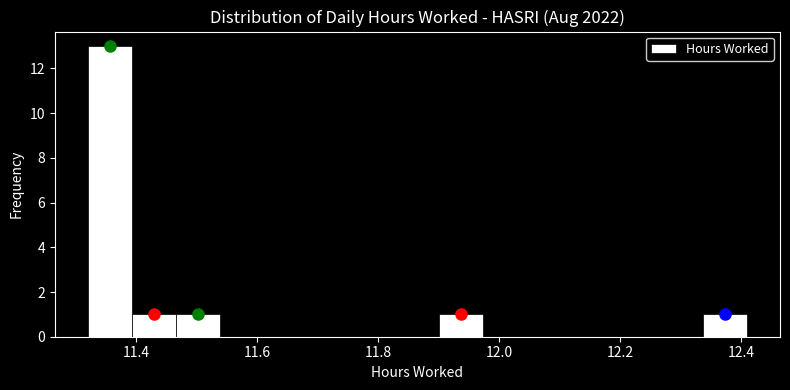

Read against the x-axis, roughly where is the centre of the tallest bar?

11.36